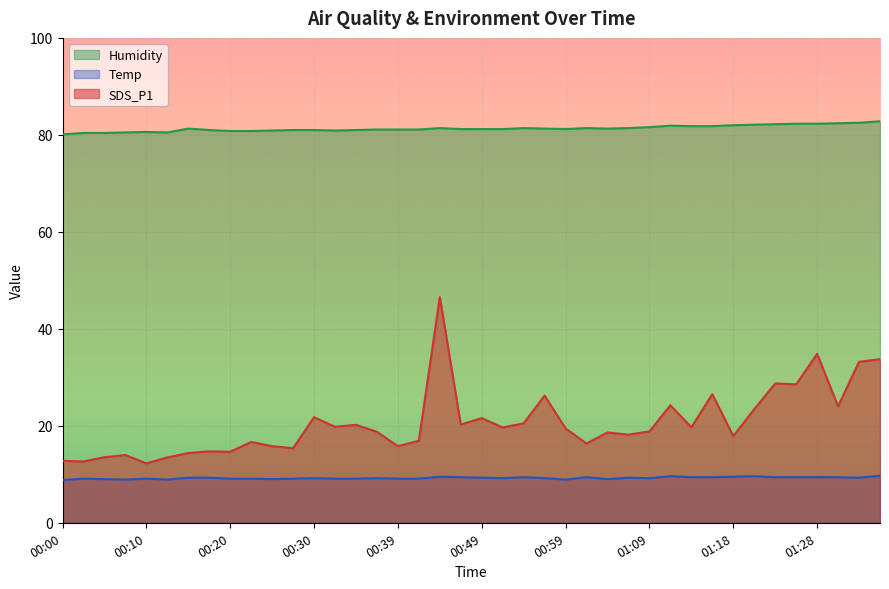

List the series in order of their overall mean, highest first.

Humidity, SDS_P1, Temp